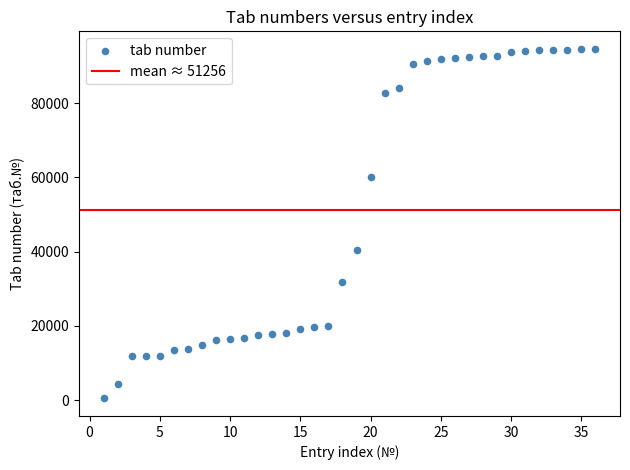

What Y value in the scatter plot is closest to 47518?

40303